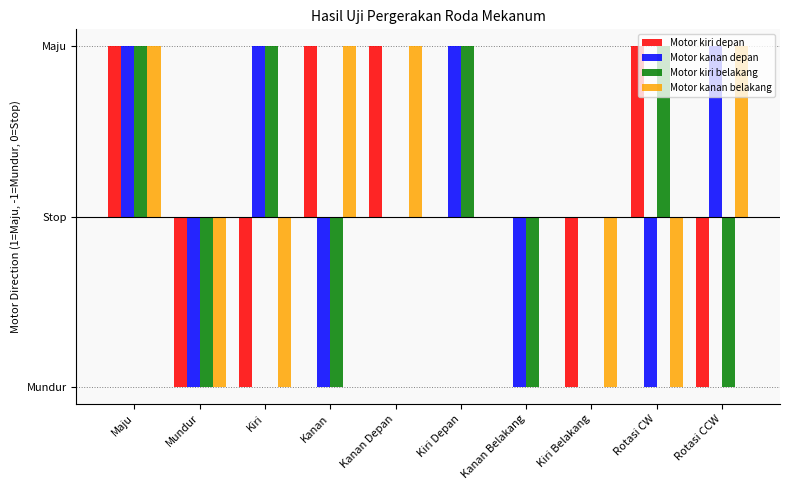

Reading right to left, extract all data points from this chart.

Motor kiri depan: Rotasi CCW=-1	Rotasi CW=1	Kiri Belakang=-1	Kanan Belakang=0	Kiri Depan=0	Kanan Depan=1	Kanan=1	Kiri=-1	Mundur=-1	Maju=1
Motor kanan depan: Rotasi CCW=1	Rotasi CW=-1	Kiri Belakang=0	Kanan Belakang=-1	Kiri Depan=1	Kanan Depan=0	Kanan=-1	Kiri=1	Mundur=-1	Maju=1
Motor kiri belakang: Rotasi CCW=-1	Rotasi CW=1	Kiri Belakang=0	Kanan Belakang=-1	Kiri Depan=1	Kanan Depan=0	Kanan=-1	Kiri=1	Mundur=-1	Maju=1
Motor kanan belakang: Rotasi CCW=1	Rotasi CW=-1	Kiri Belakang=-1	Kanan Belakang=0	Kiri Depan=0	Kanan Depan=1	Kanan=1	Kiri=-1	Mundur=-1	Maju=1